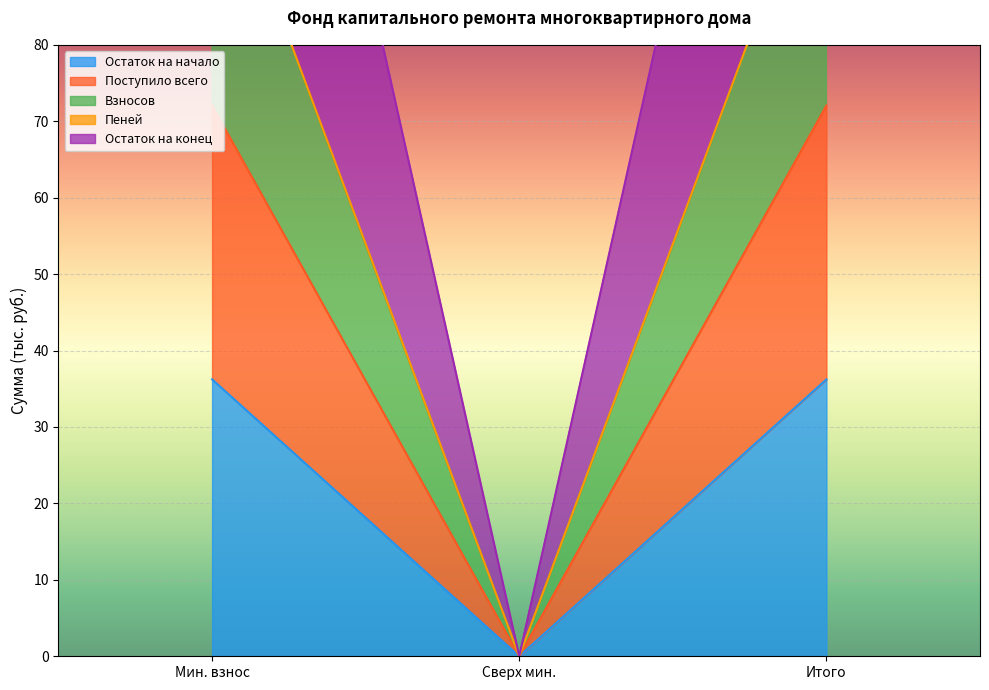

Read the Остаток на начало value at Итого.

36.2